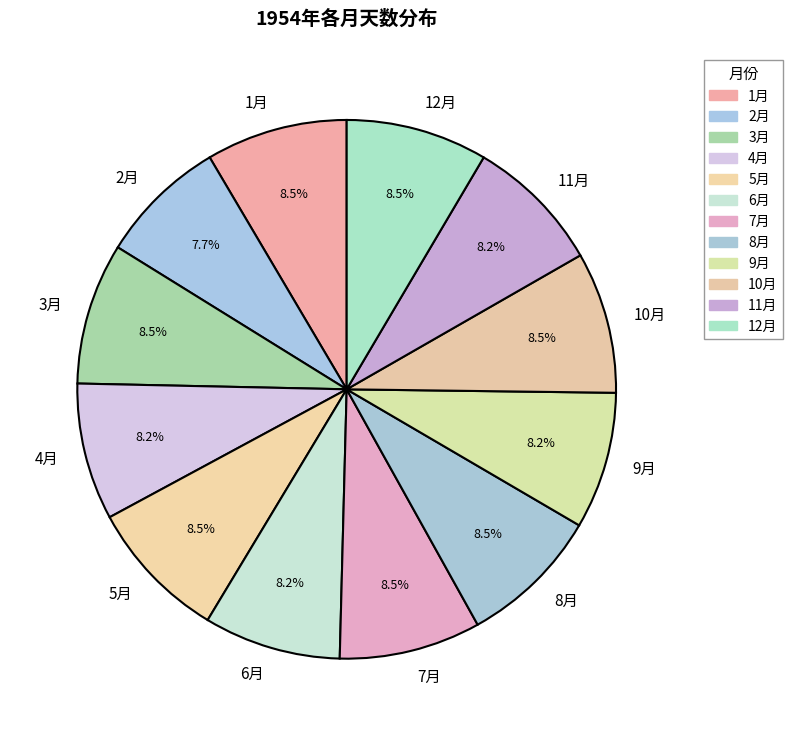

Between 11月 and 2月, which is larger?

11月